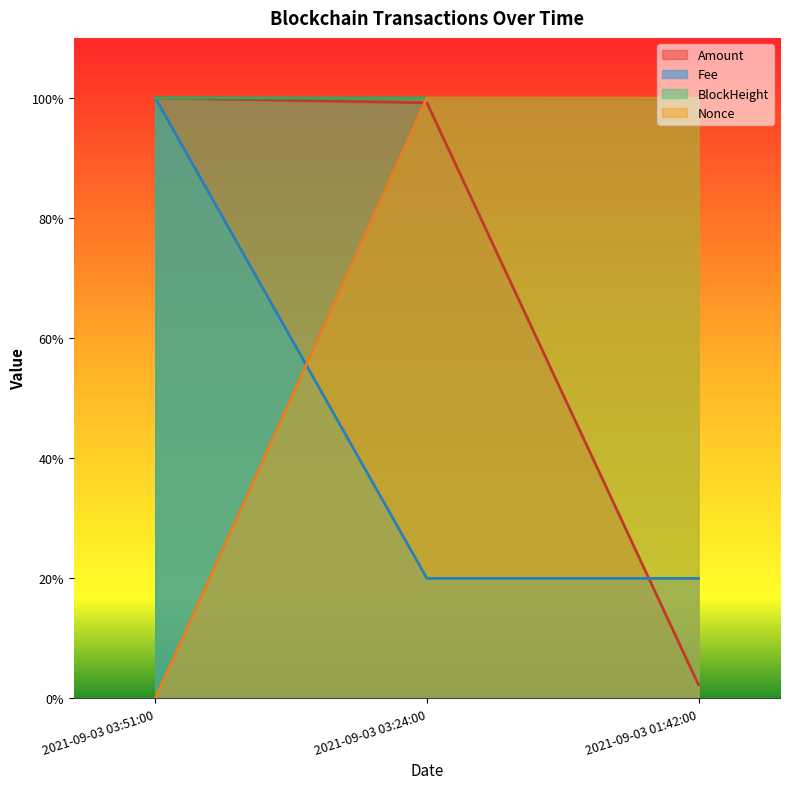

Is it true that Fee equals 0.2 at 2021-09-03 01:42:00?

True